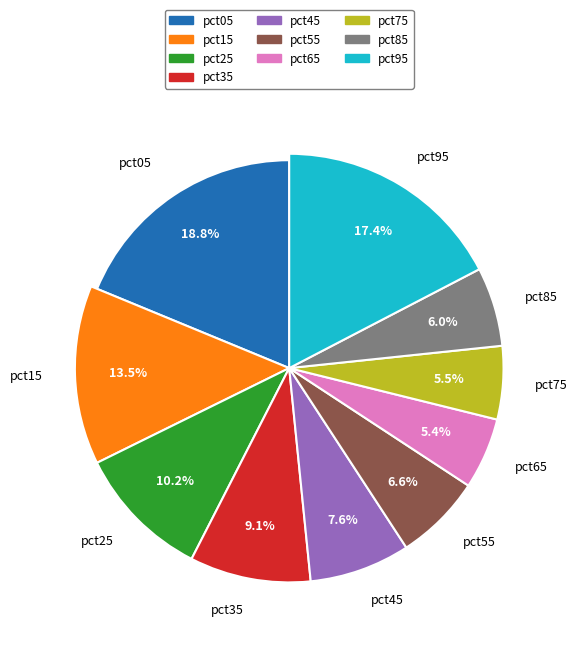

Does pct45 represent more than half of the total?

No